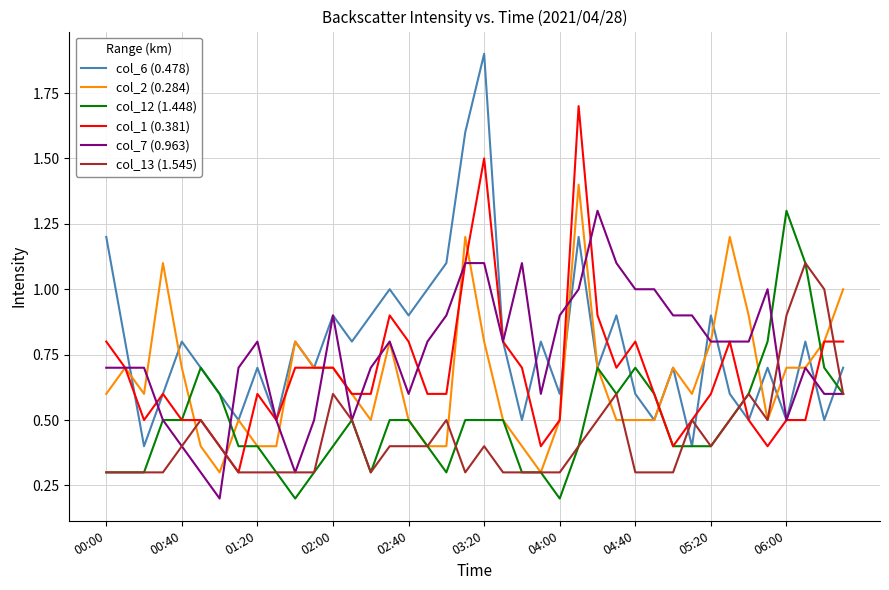

What is the minimum value for col_6 (0.478)?

0.4